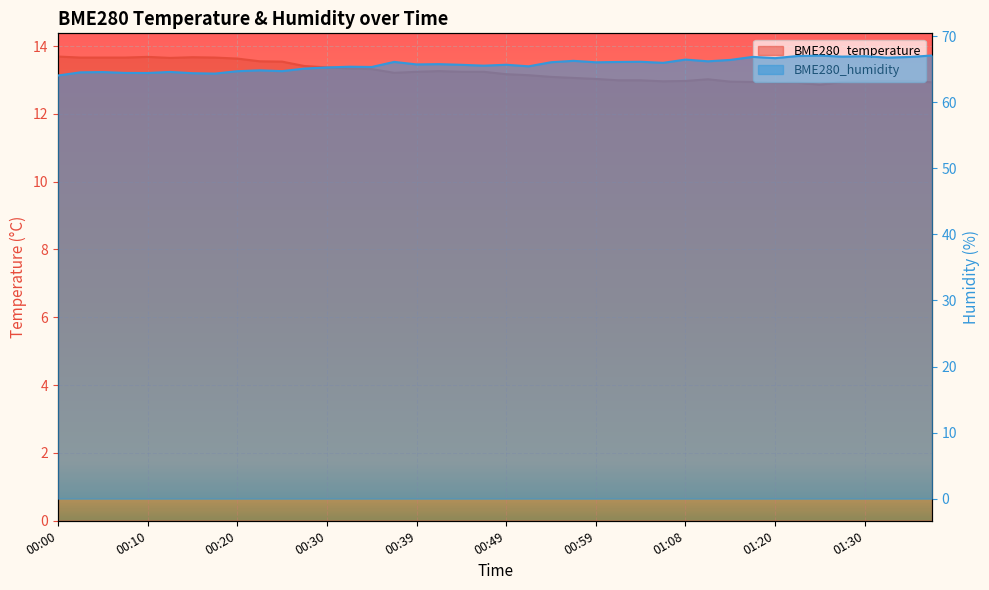

Which series has the widest spread of values?

BME280_humidity